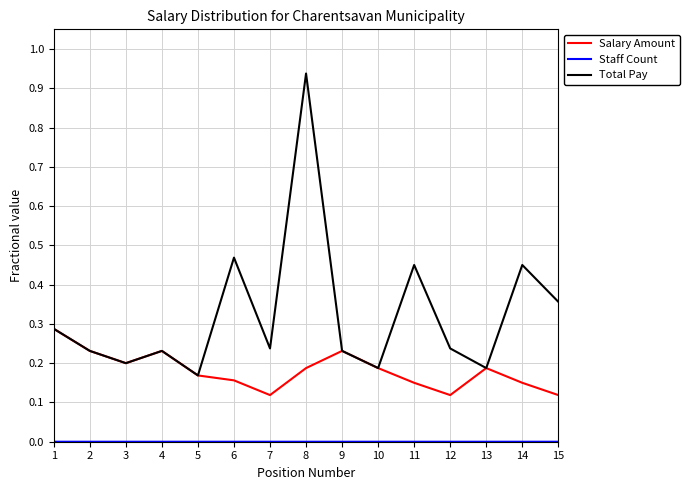

Which series has the largest total across all categories?

Total Pay